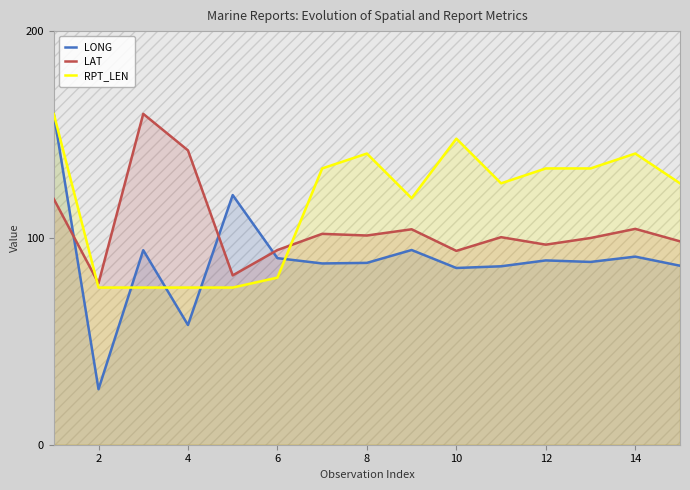

How many data points in LAT are above 100?

8